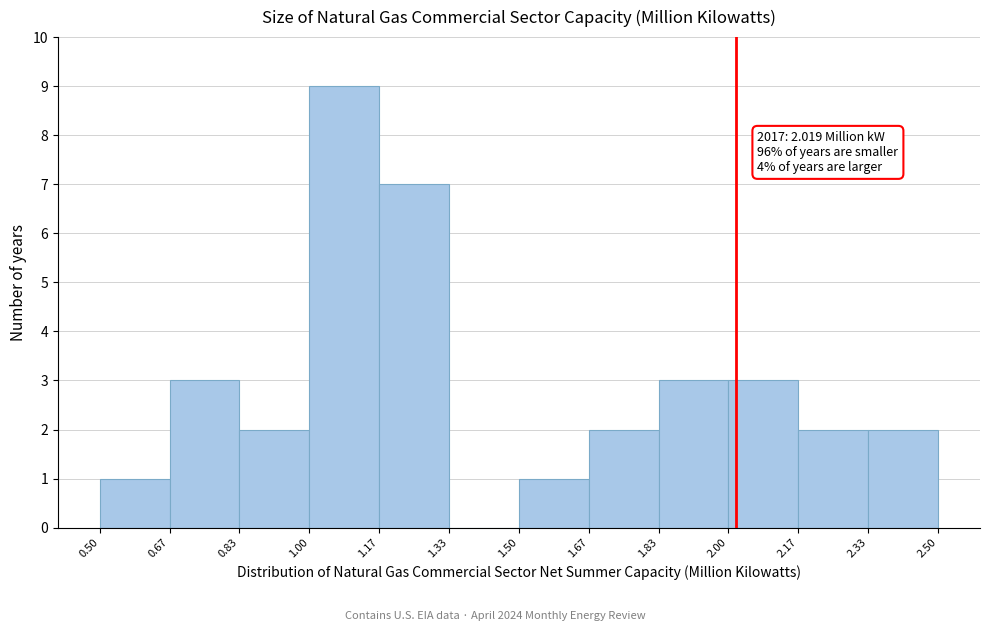

Over which range of the x-axis is the bar tallest?

1.00 to 1.17